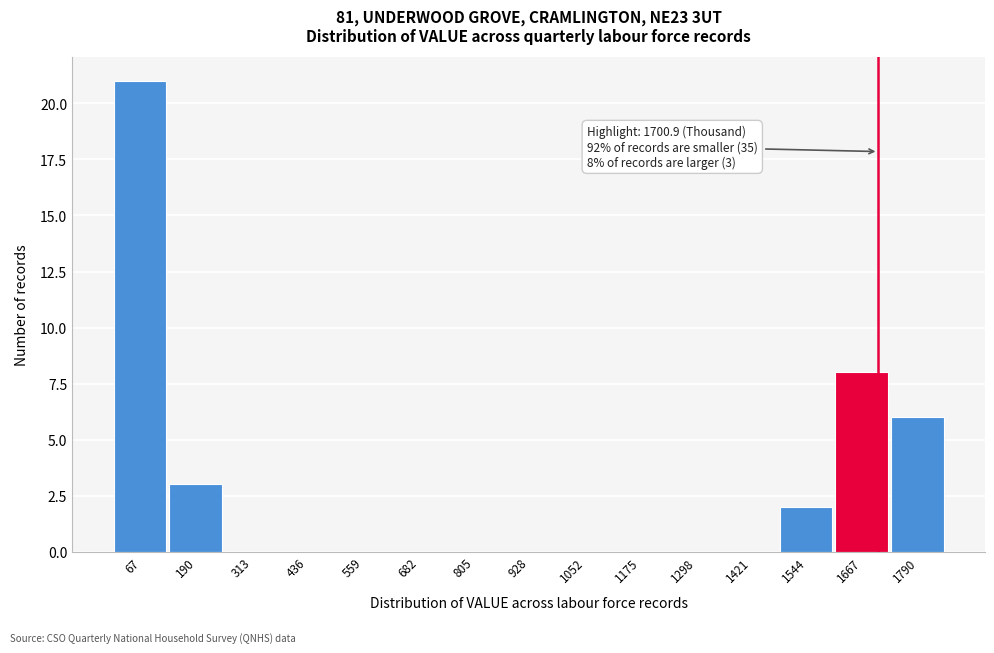

Over which range of the x-axis is the bar tallest?

0 to 120